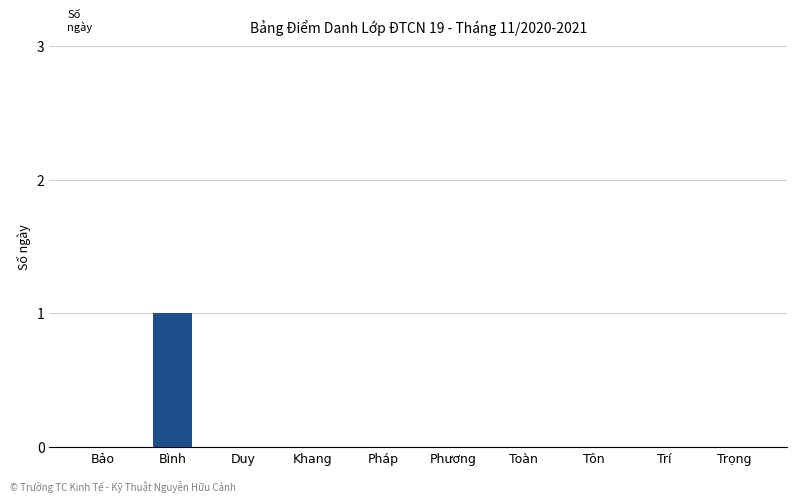

True or false: the data shows 0 at Trí.

True